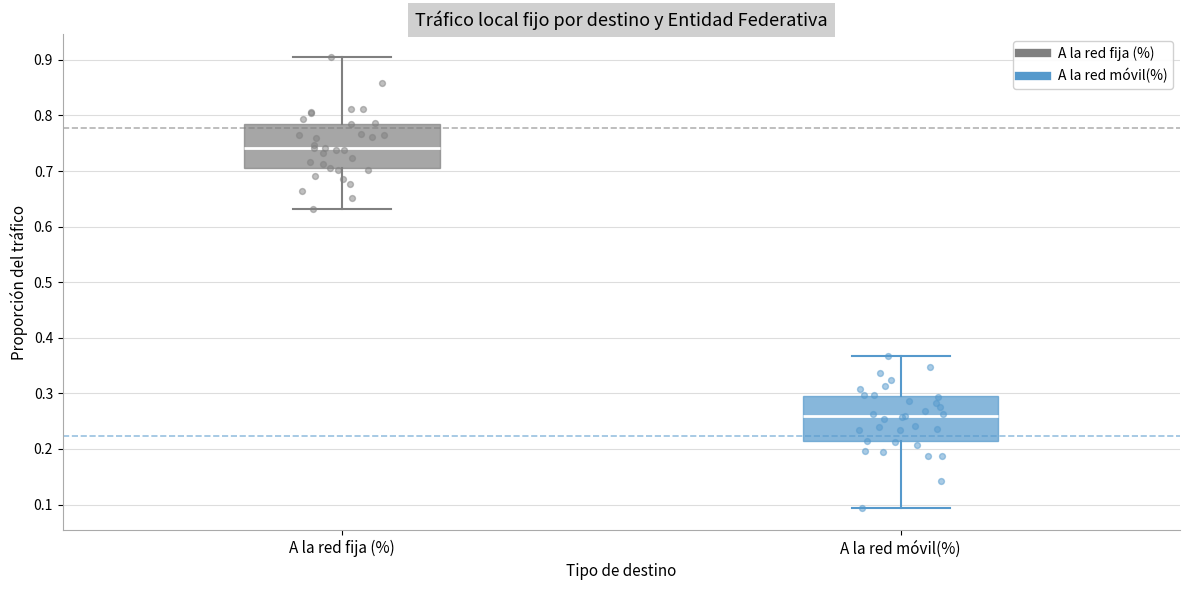

Reading left to right, read every box against the y-axis: the position of its median line, the range the box covers, and the ends of its whiskers. The values are not printed on the chart, so give them approximately, as read against the axis.

A la red fija (%): median 0.74, box 0.71 to 0.79, whiskers 0.63 to 0.91
A la red móvil(%): median 0.26, box 0.21 to 0.30, whiskers 0.09 to 0.37